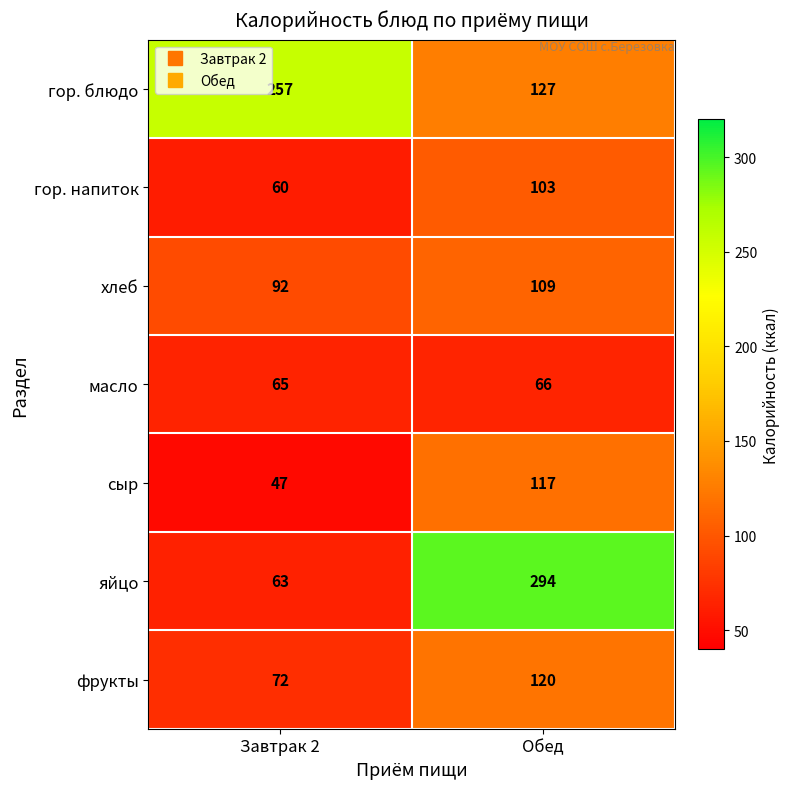

Where is масло nearest to the value 65?

Завтрак 2